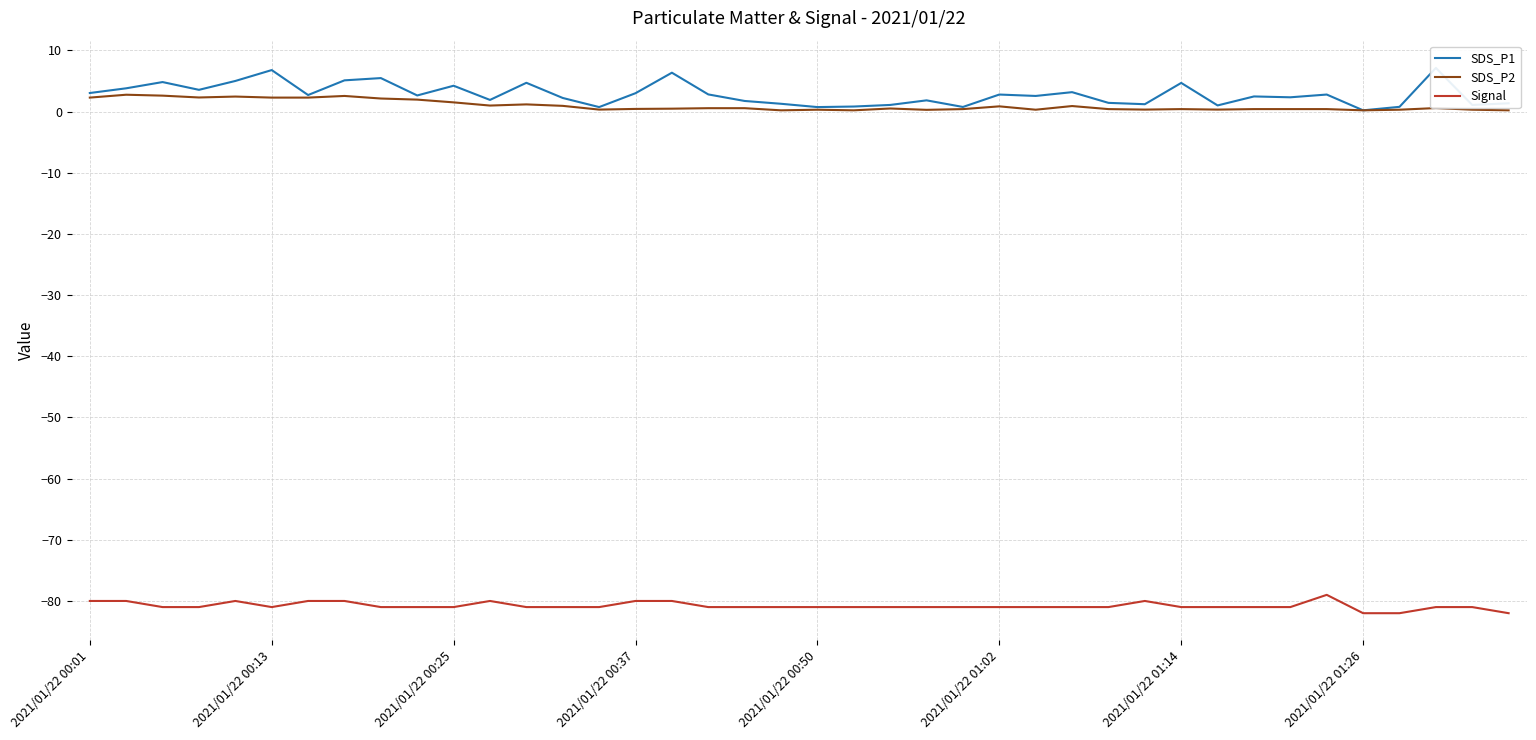

Reading right to left, list all the values displayed in this chart.

SDS_P1: 1.4	1.1	7.1	0.8	0.2	2.8	2.3	2.5	1.0	4.7	1.2	1.4	3.2	2.5	2.8	0.8	1.8	1.1	0.8	0.7	1.3	1.7	2.8	6.3	3.0	0.7	2.2	4.7	1.9	4.2	2.6	5.5	5.1	2.7	6.8	5.0	3.5	4.8	3.8	3.0
SDS_P2: 0.2	0.3	0.6	0.3	0.2	0.4	0.4	0.4	0.3	0.4	0.3	0.4	0.9	0.3	0.8	0.4	0.3	0.5	0.2	0.3	0.2	0.6	0.6	0.5	0.4	0.3	0.9	1.2	1.0	1.5	1.9	2.1	2.5	2.3	2.3	2.5	2.3	2.6	2.8	2.3
Signal: -82.0	-81.0	-81.0	-82.0	-82.0	-79.0	-81.0	-81.0	-81.0	-81.0	-80.0	-81.0	-81.0	-81.0	-81.0	-81.0	-81.0	-81.0	-81.0	-81.0	-81.0	-81.0	-81.0	-80.0	-80.0	-81.0	-81.0	-81.0	-80.0	-81.0	-81.0	-81.0	-80.0	-80.0	-81.0	-80.0	-81.0	-81.0	-80.0	-80.0